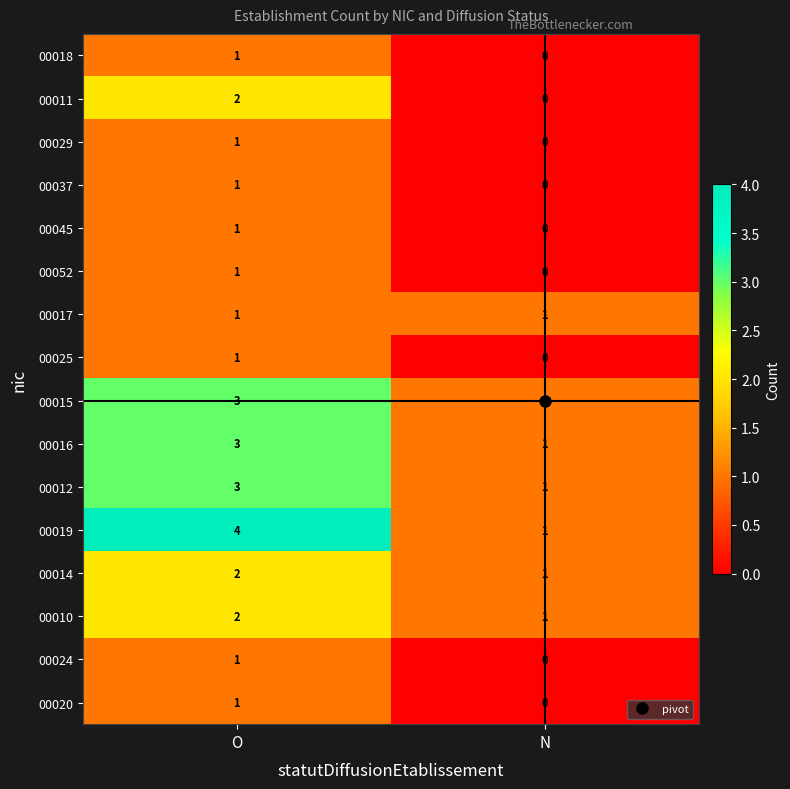

Between O and N, which series saw the biggest shift?

00019